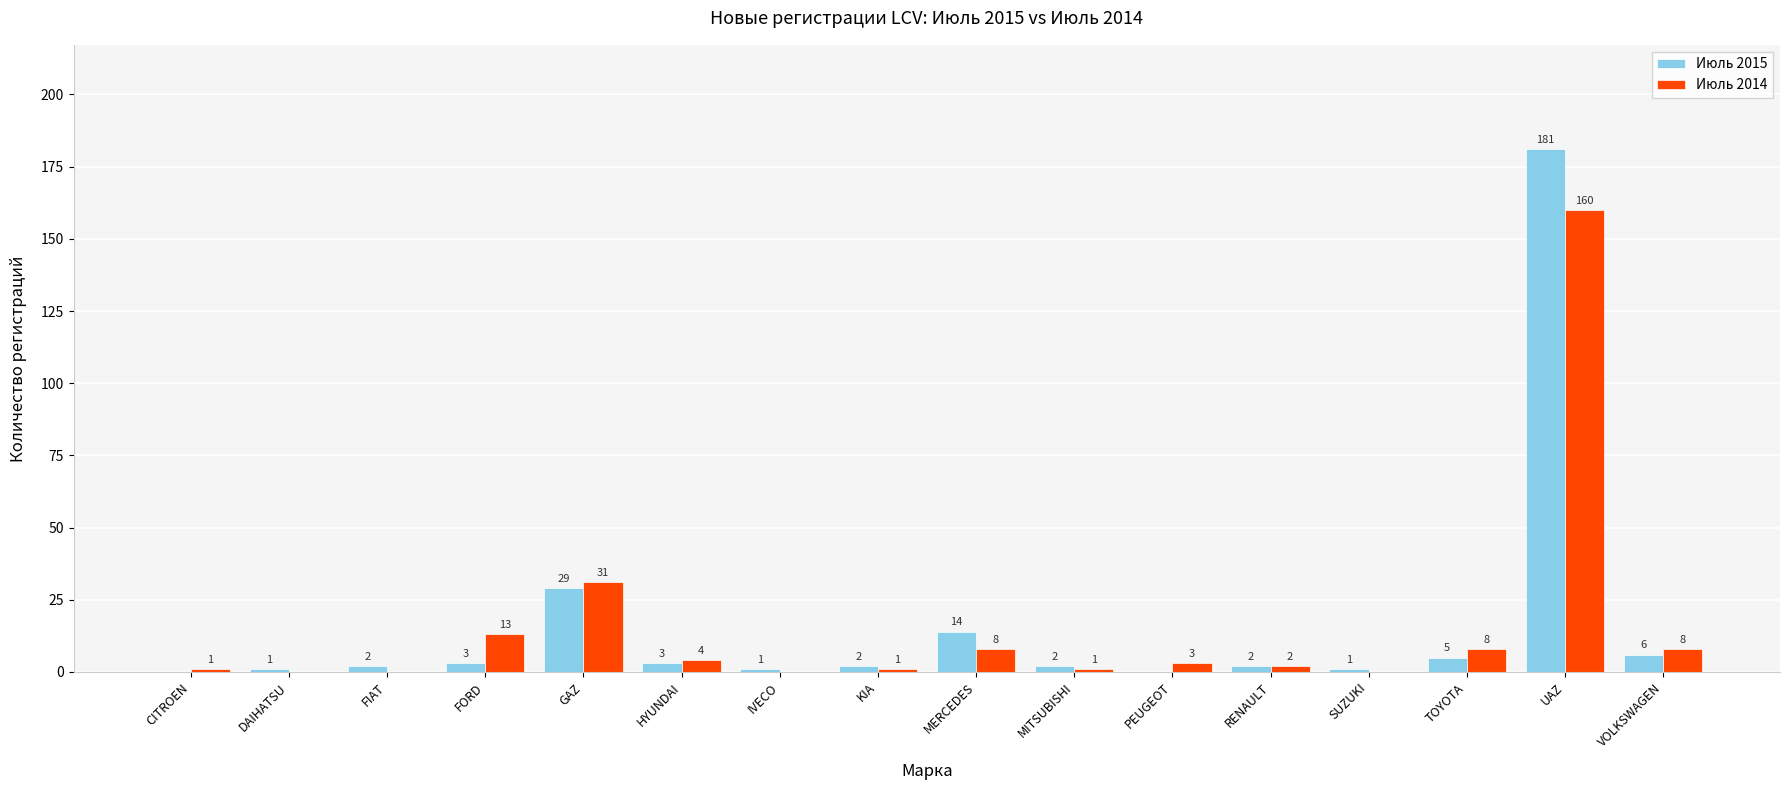

What value does the Июль 2014 series have at GAZ?

31